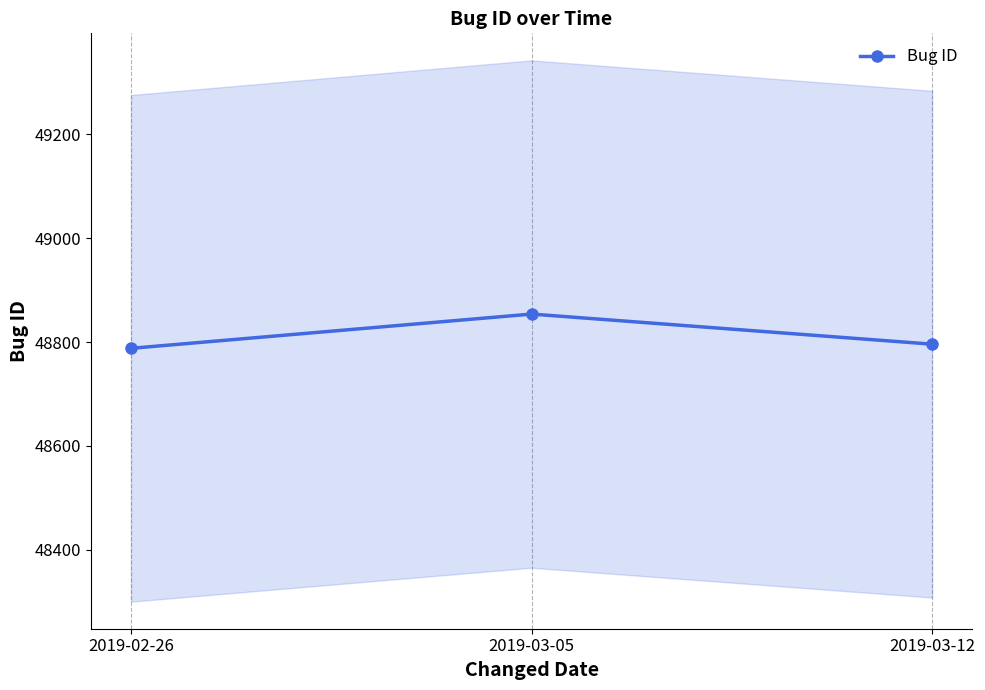

What is the sum of the values at 2019-03-12 and 2019-03-05?

97650